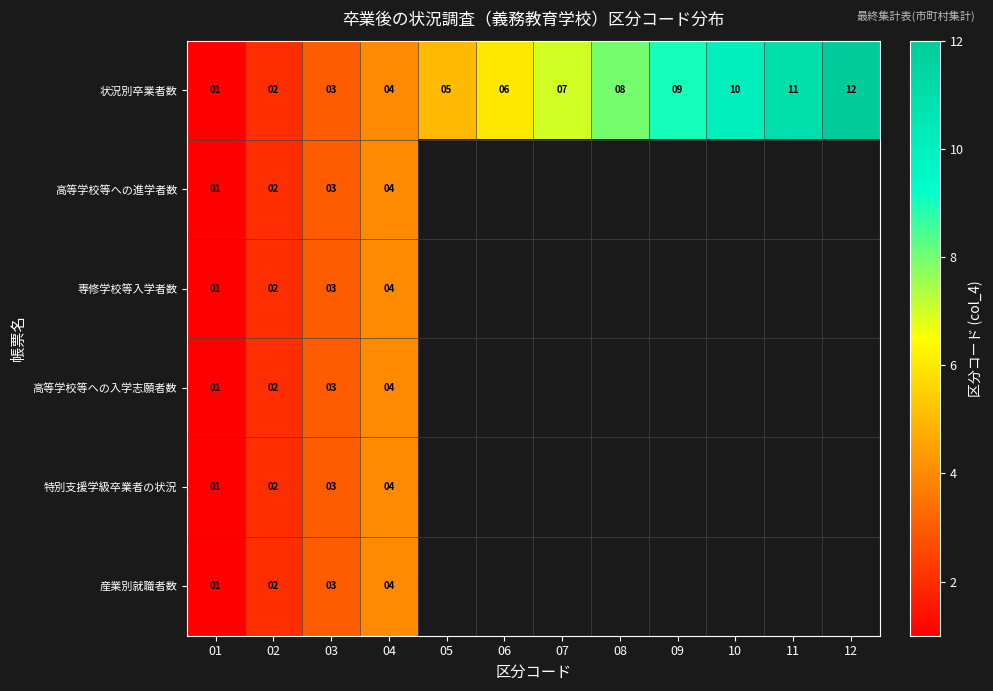

True or false: 高等学校等への入学志願者数 has a value of 1 at 04.

False